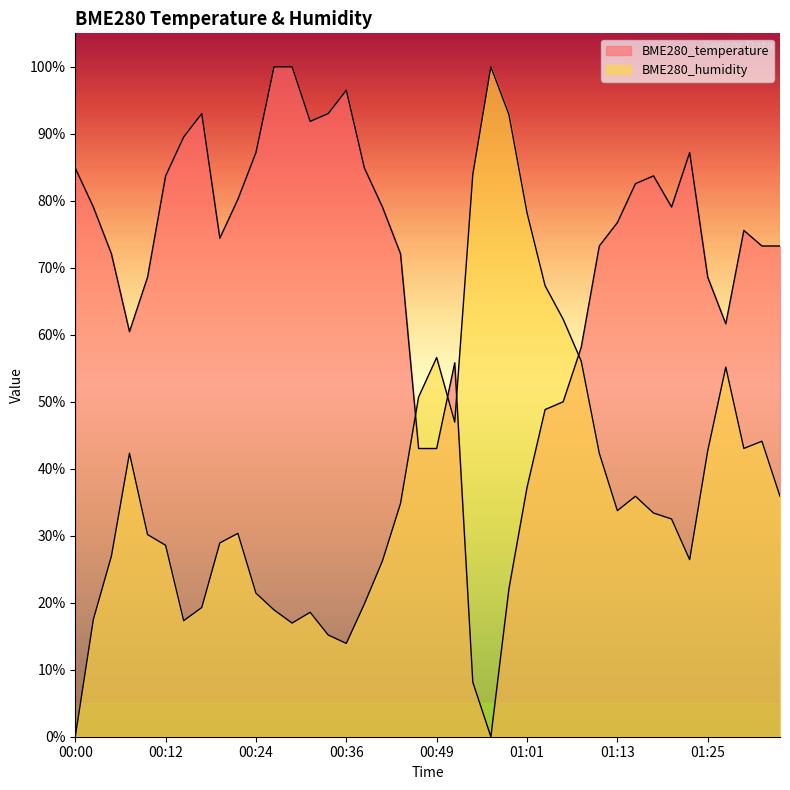

In BME280_temperature, how many points are lower than both neighbors (excluding endpoints)?

6